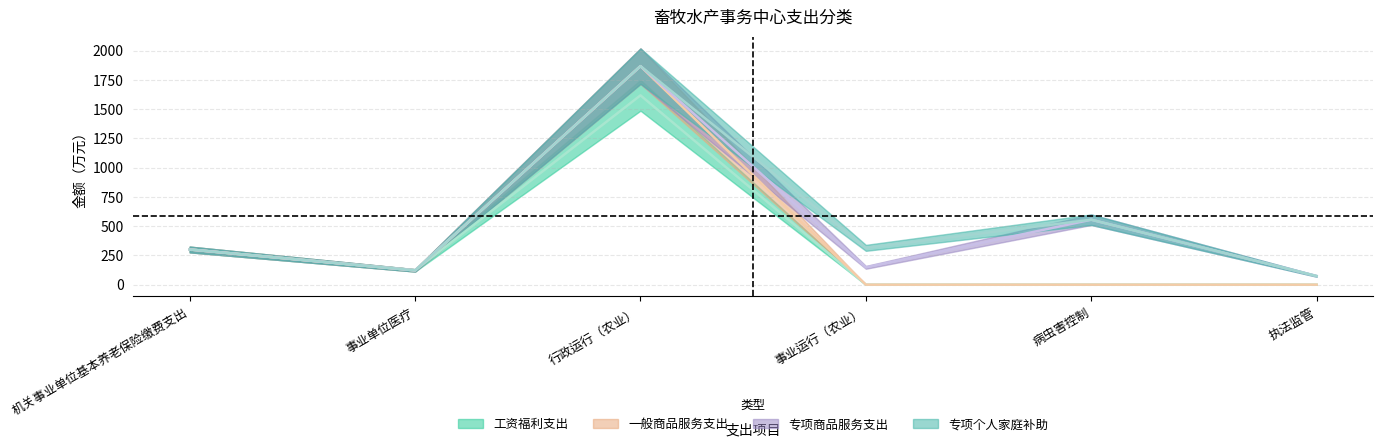

Which series has the largest total across all categories?

一般商品服务支出